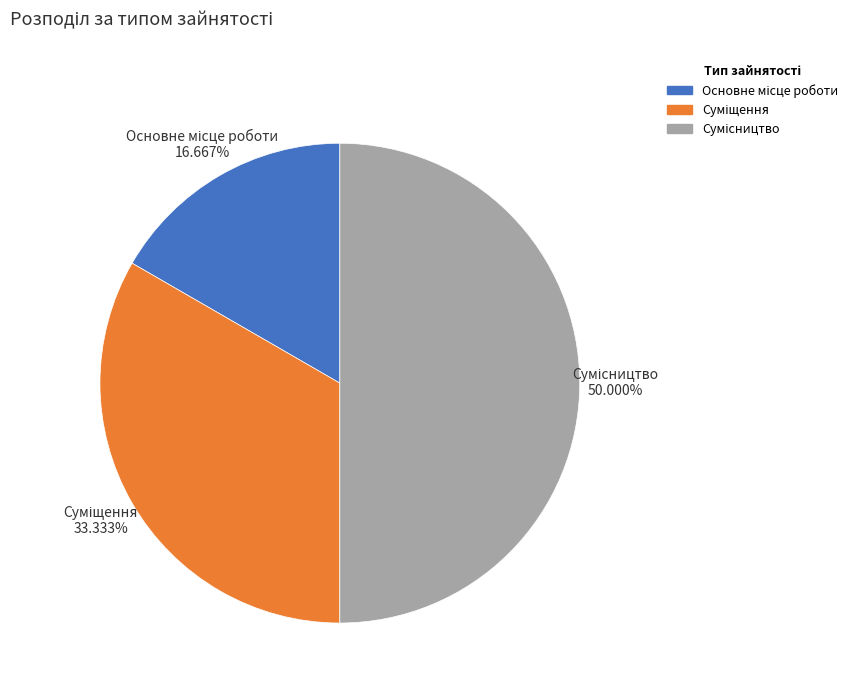

To the nearest percent, what is the difference between the largest and smallest slice percentages?

33%